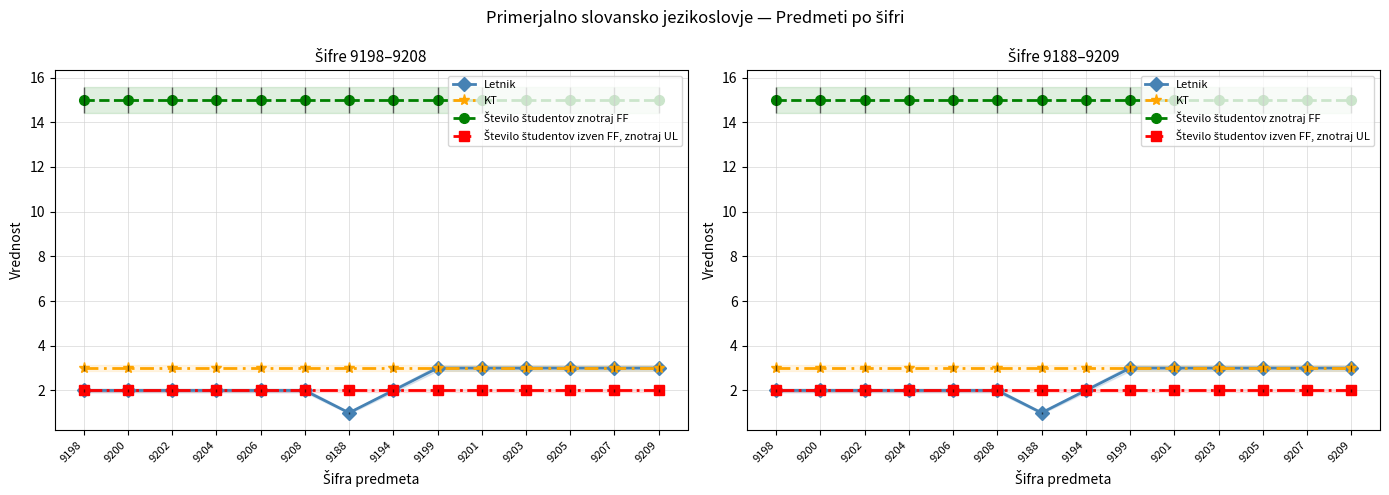

Which series has the largest total across all categories?

Število študentov znotraj FF